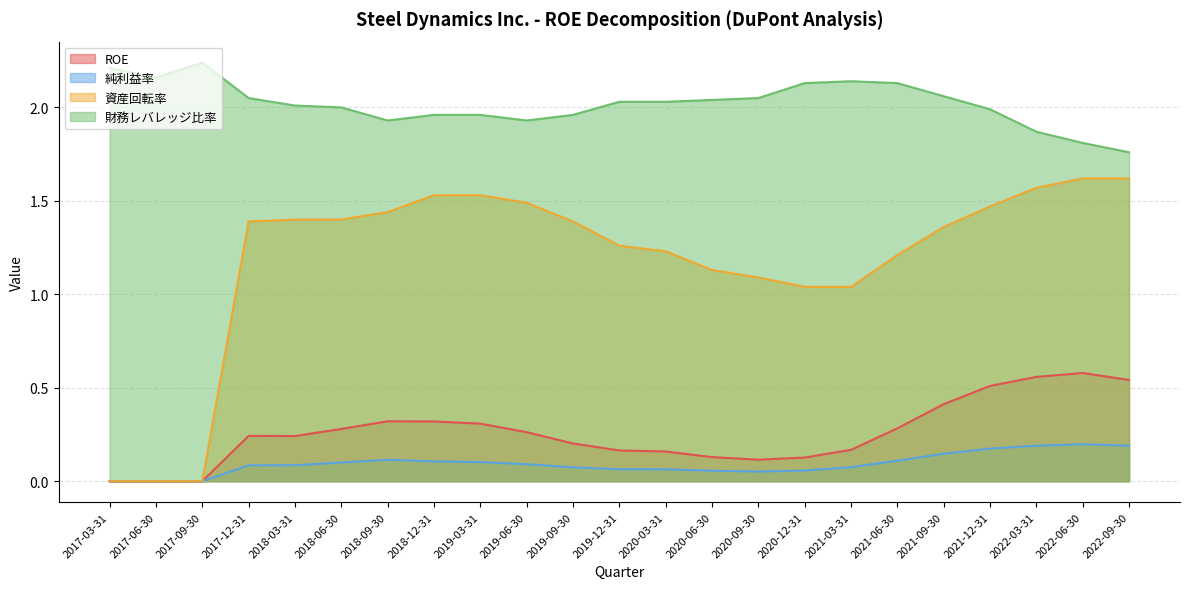

The 資産回転率 series shows 0.9 at 2017-03-31. True or false?

False